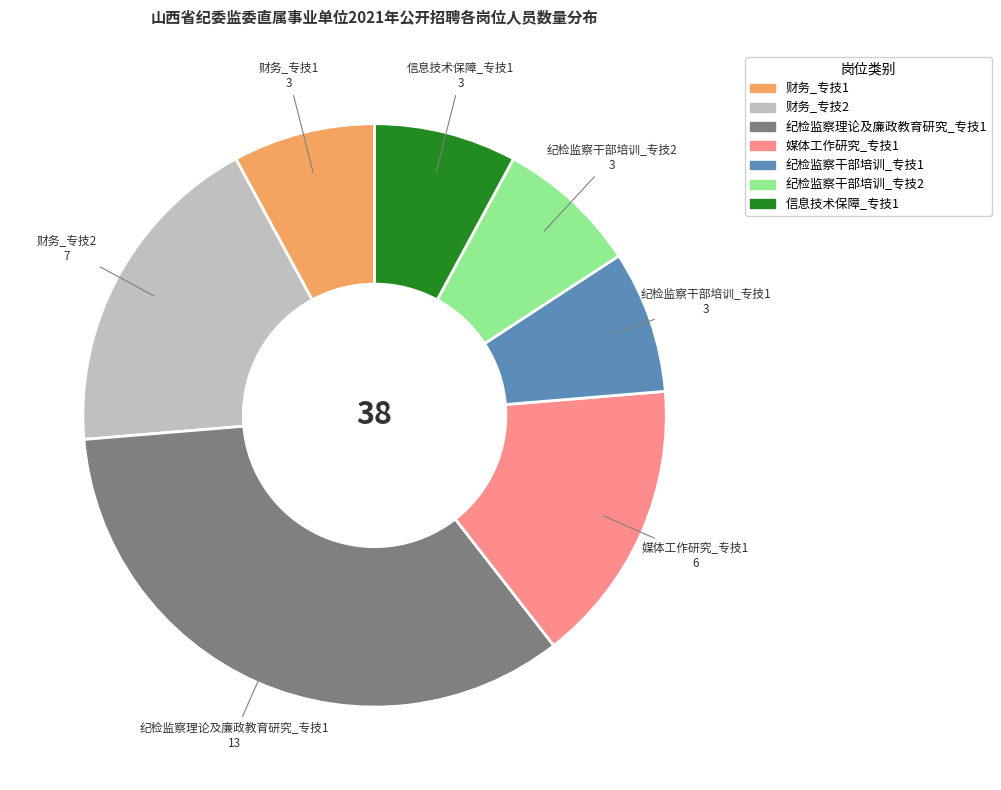

Which slice is the largest?

纪检监察理论及廉政教育研究_专技1